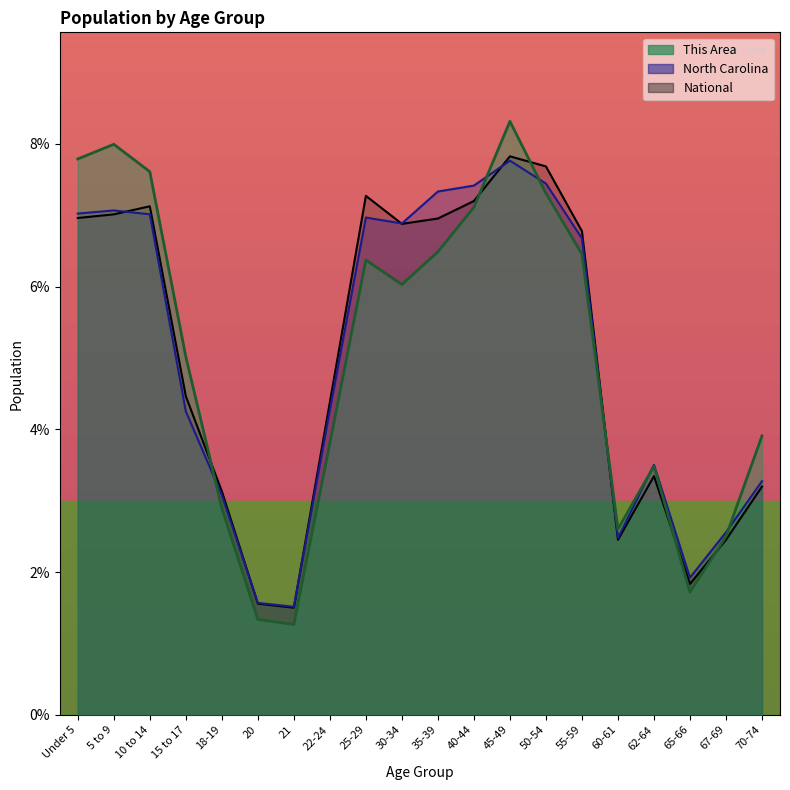

How many intersections are there between North Carolina and This Area?

6